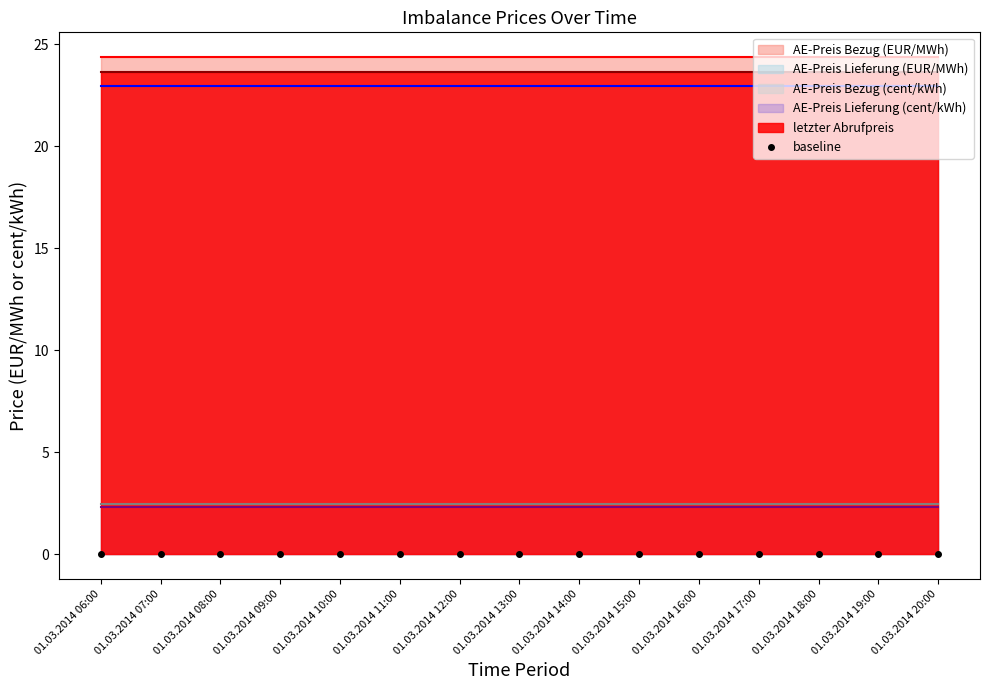

Between 01.03.2014 14:00 and 01.03.2014 17:00, which is larger?

01.03.2014 14:00